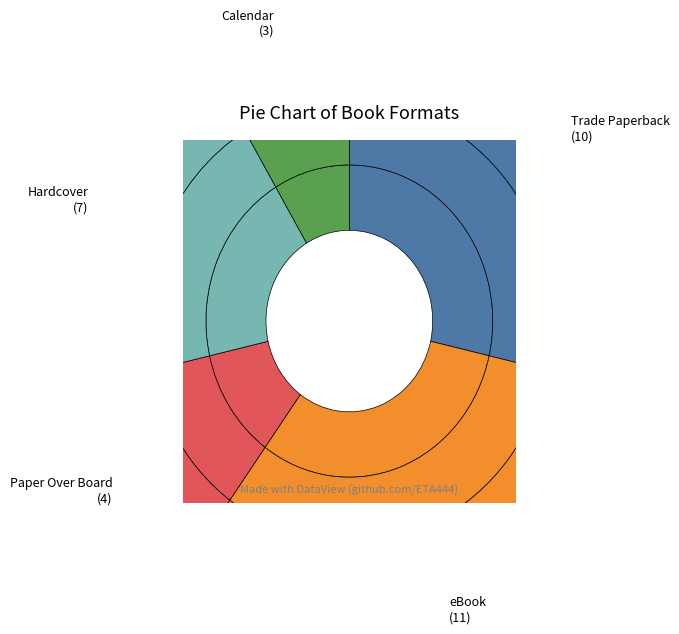

Is it true that Calendar is 24% of the pie?

False